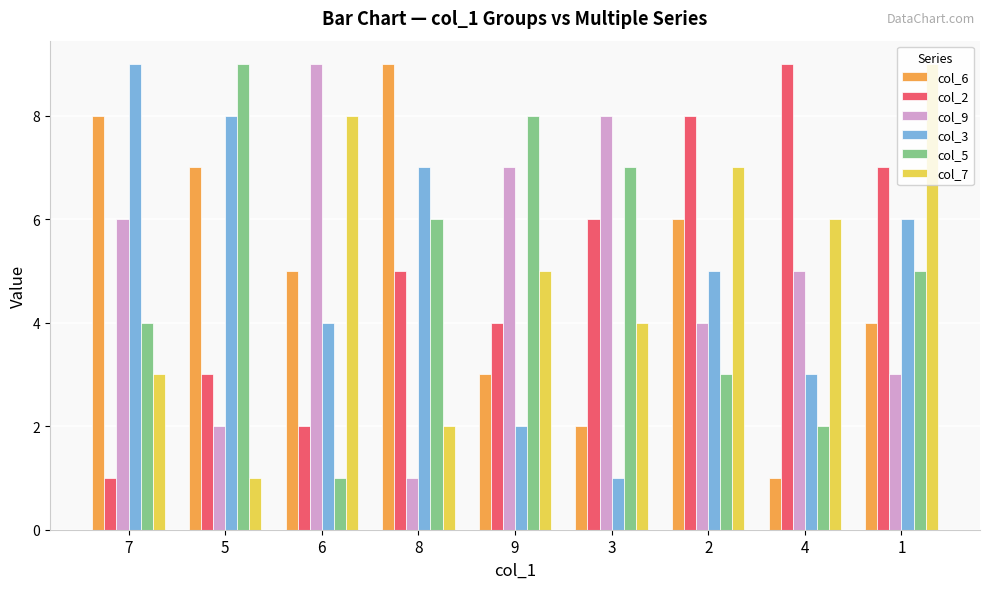

Does the chart contain any negative values?

No